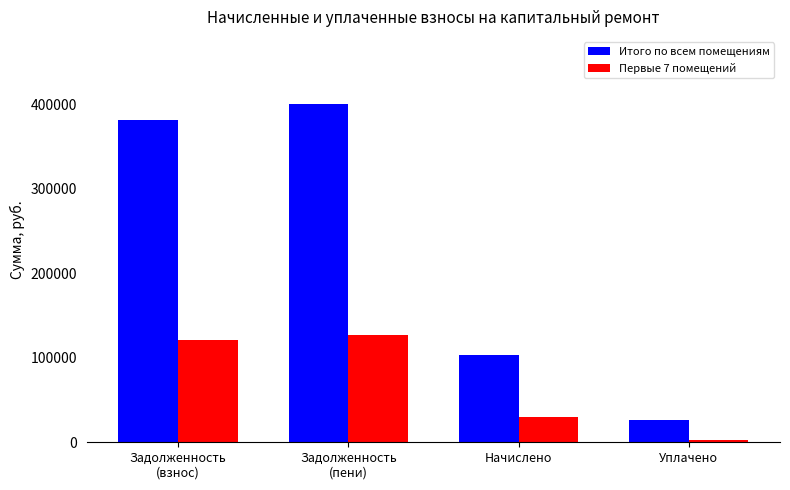

Are the bars horizontal?

No